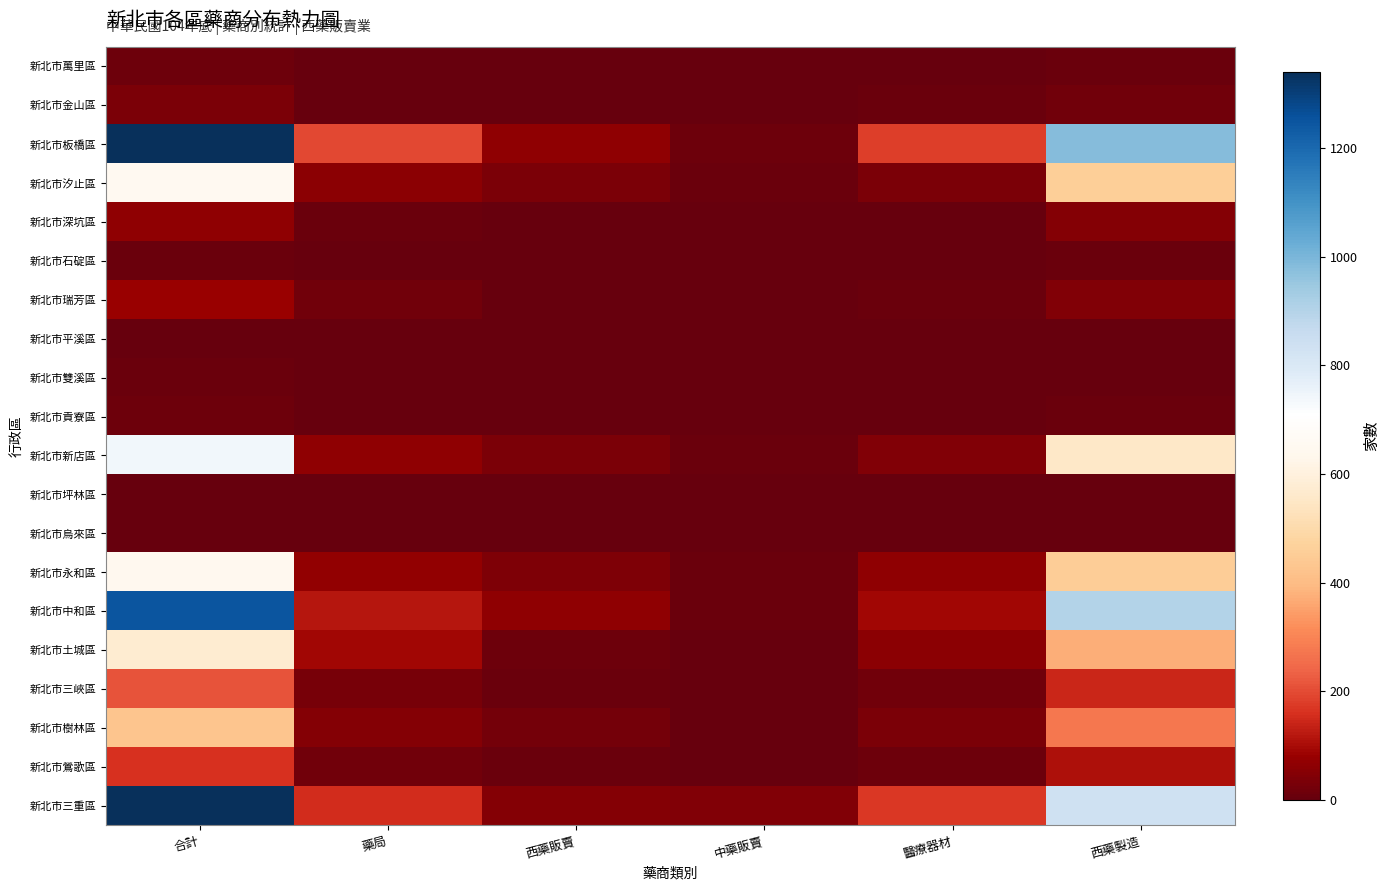

Count the number of data series in this chart.

20